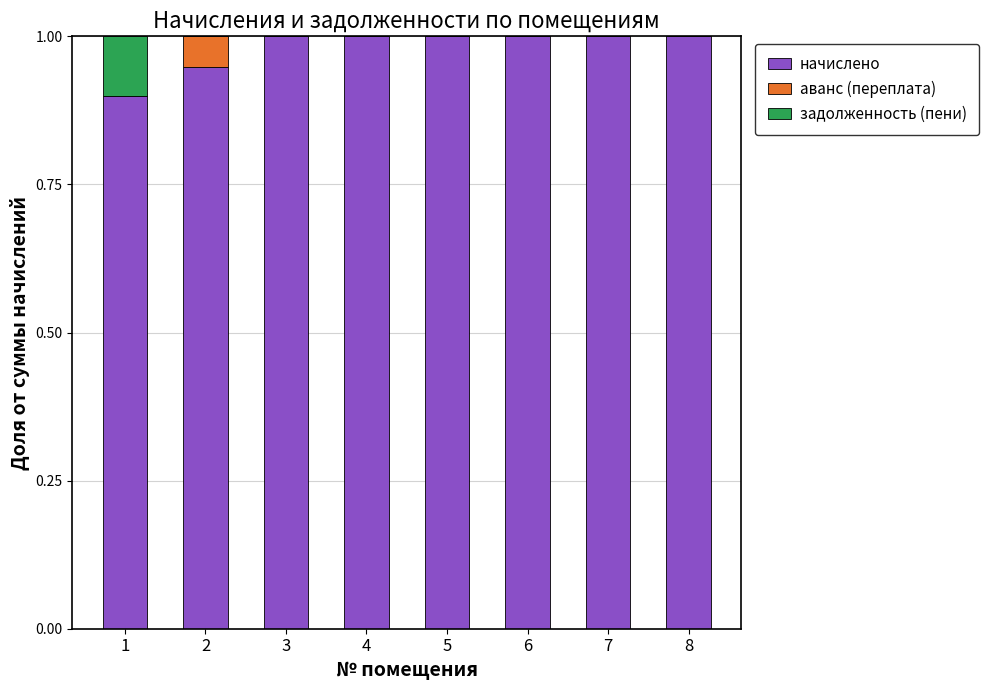

Is it true that начислено equals 0.6 at 1?

False